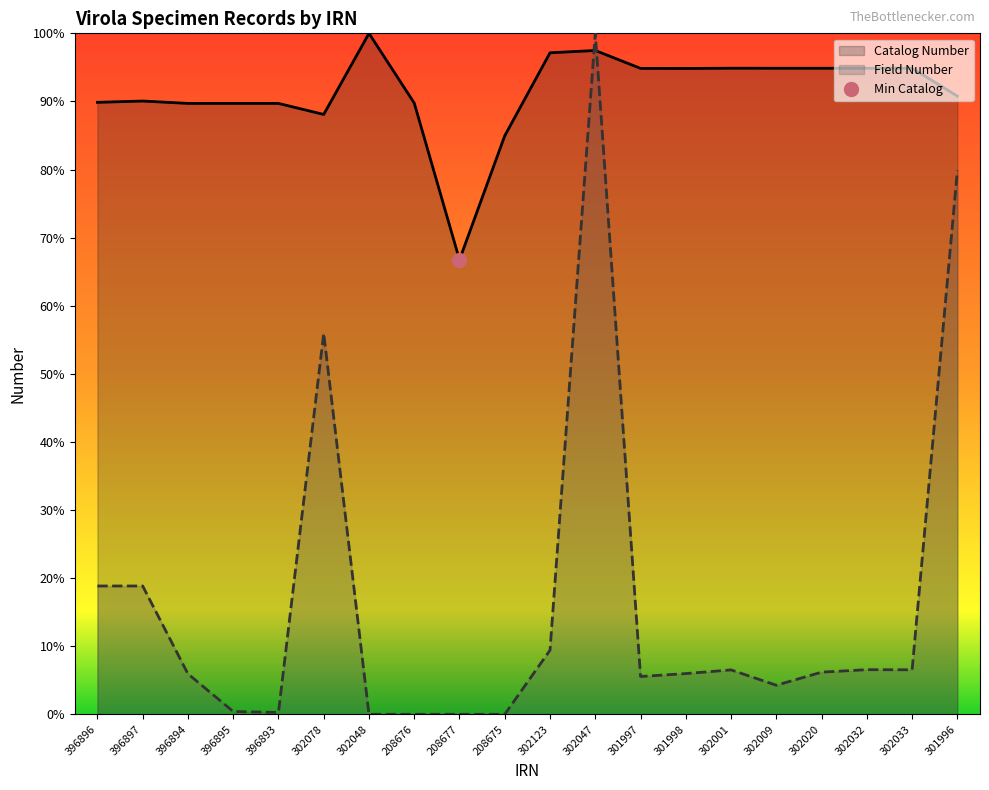

The Catalog Number series shows 94.9 at 302020. True or false?

True